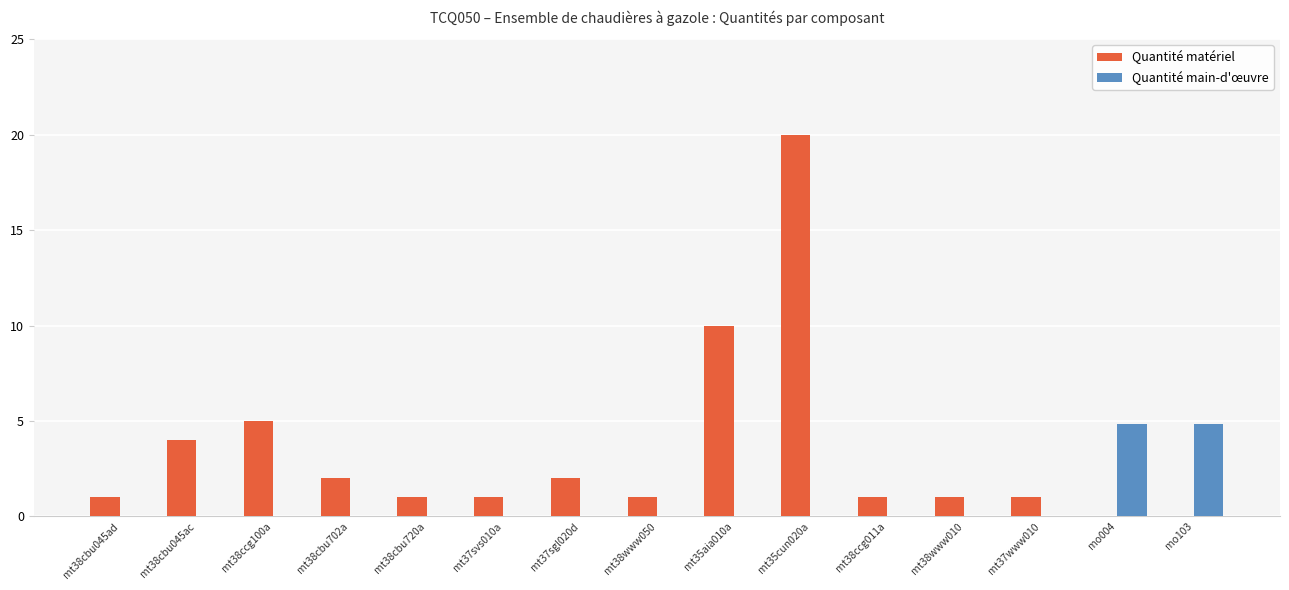

How many groups of bars are there?

15